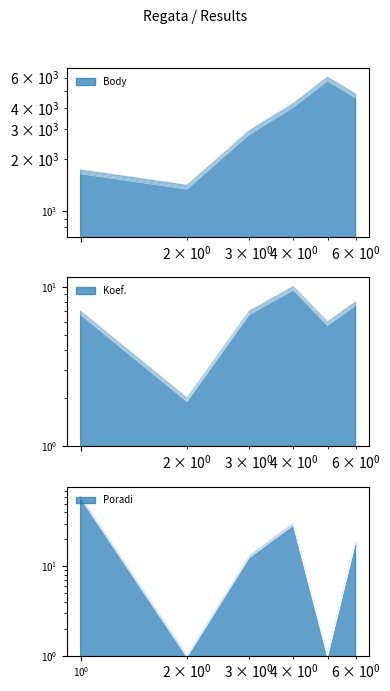

How many data points in Koef. are above 6?

4